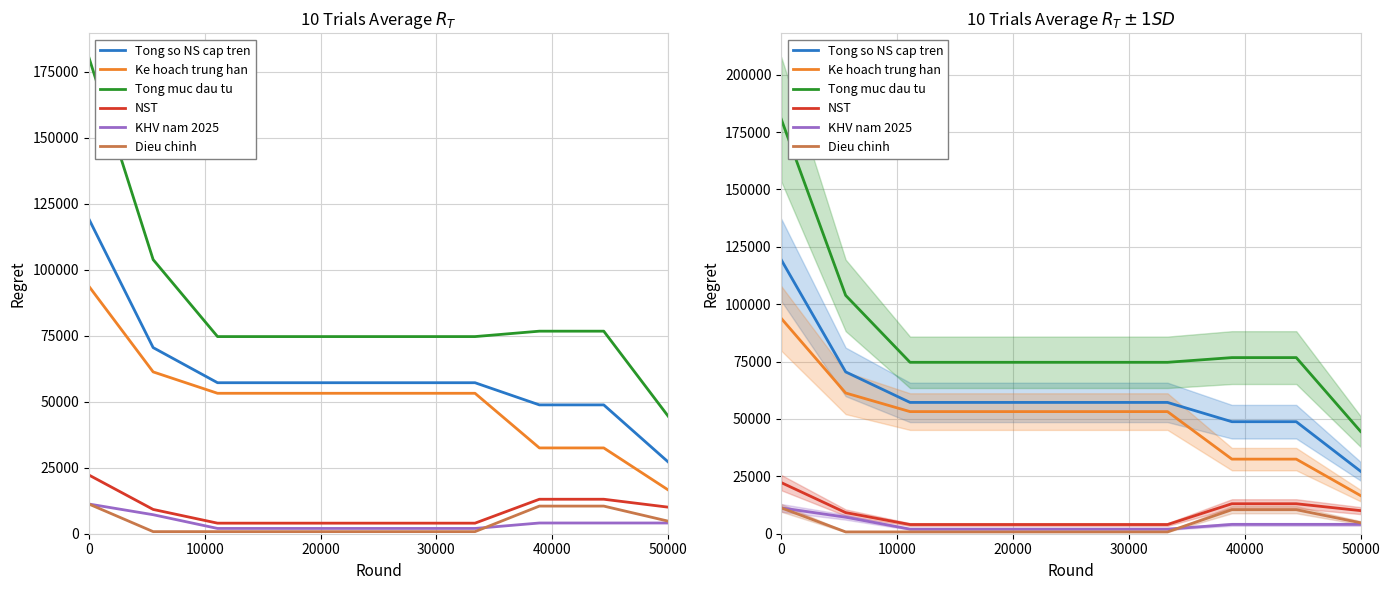

What is the average value of the Ke hoach trung han series?

50270